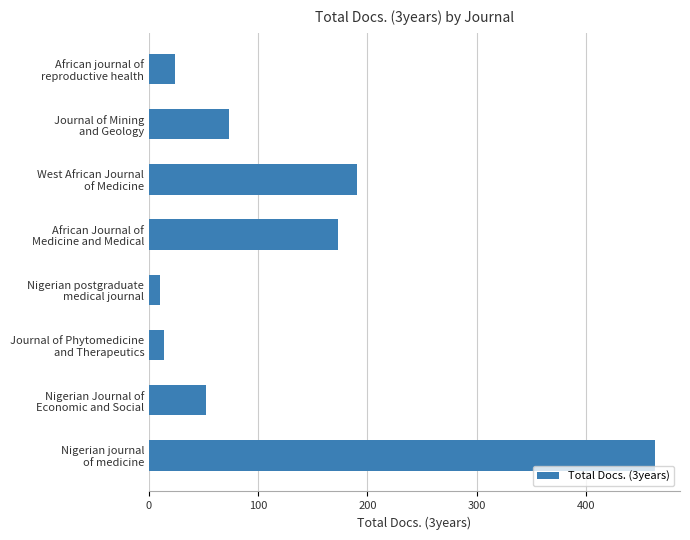

List the labels in order of value, largest first.

Nigerian journal
of medicine, West African Journal
of Medicine, African Journal of
Medicine and Medical, Journal of Mining
and Geology, Nigerian Journal of
Economic and Social, African journal of
reproductive health, Journal of Phytomedicine
and Therapeutics, Nigerian postgraduate
medical journal